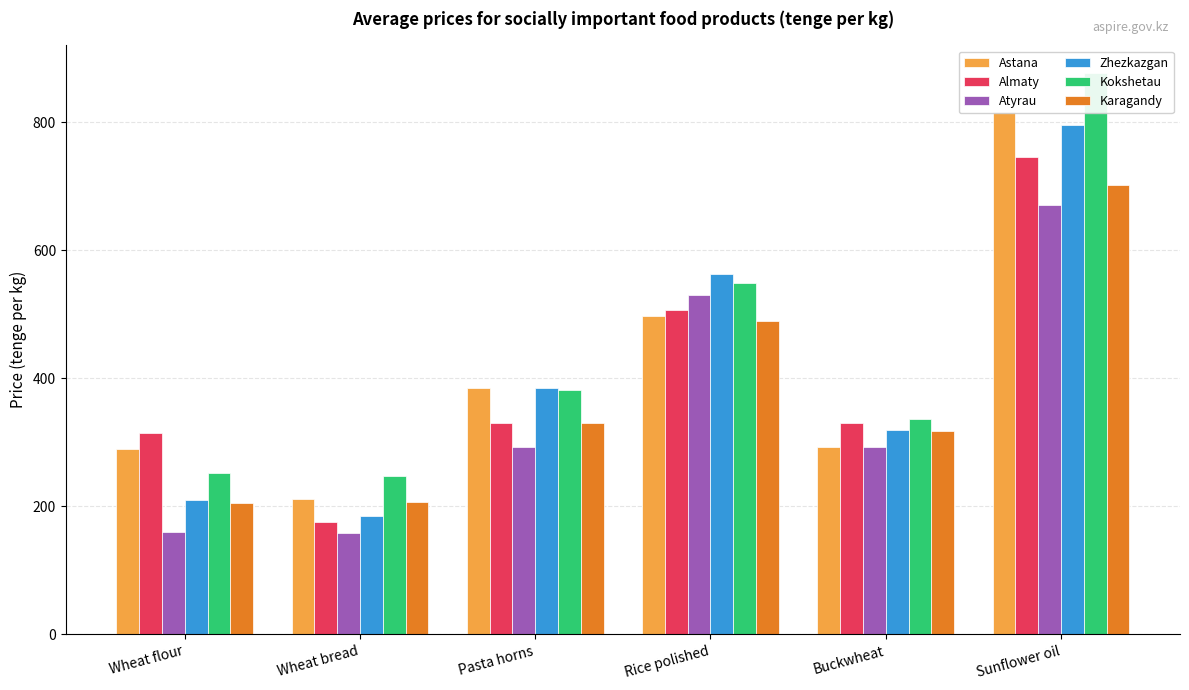

What is the difference between the maximum and minimum values in the Kokshetau series?

629